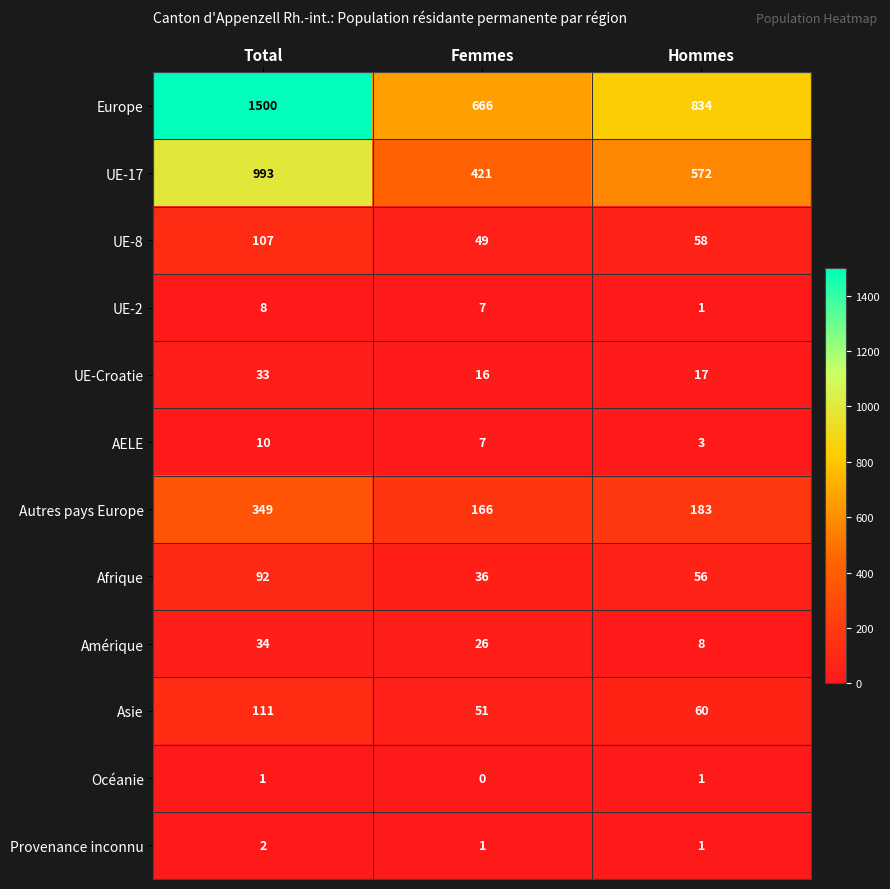

What is the sum of all UE-2 values?

16